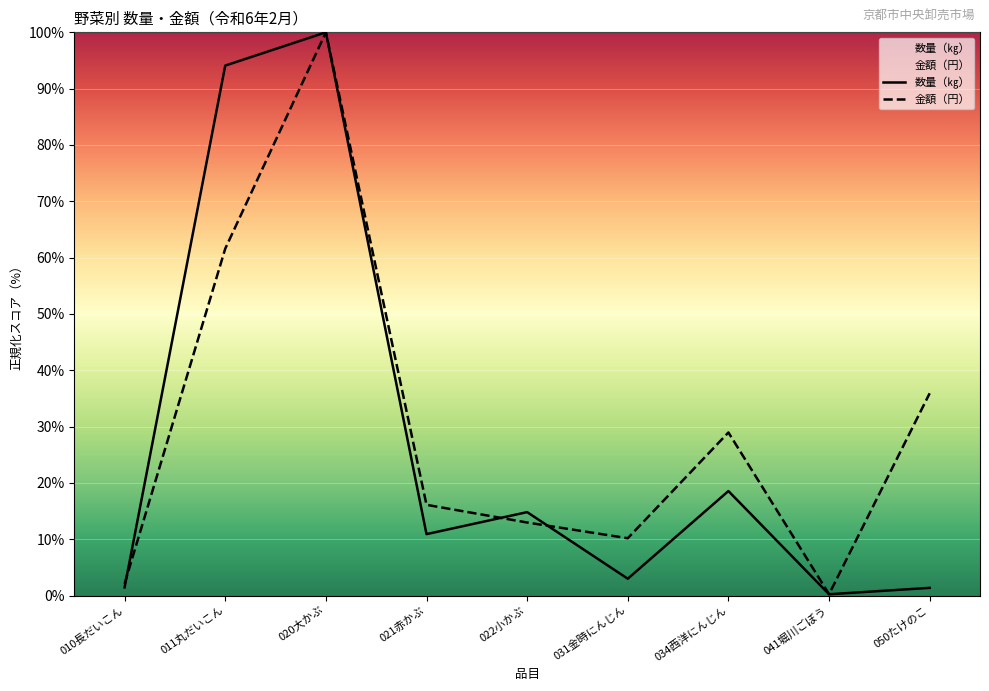

After their last crossing, which series has the higher values: 数量（㎏） or 金額（円）?

金額（円）